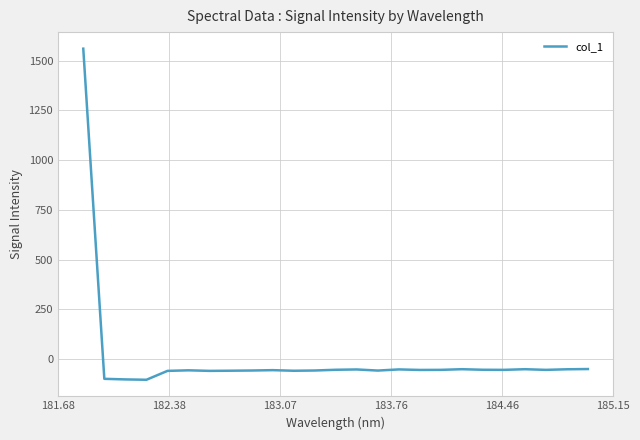

How many lines are shown in the chart?

1